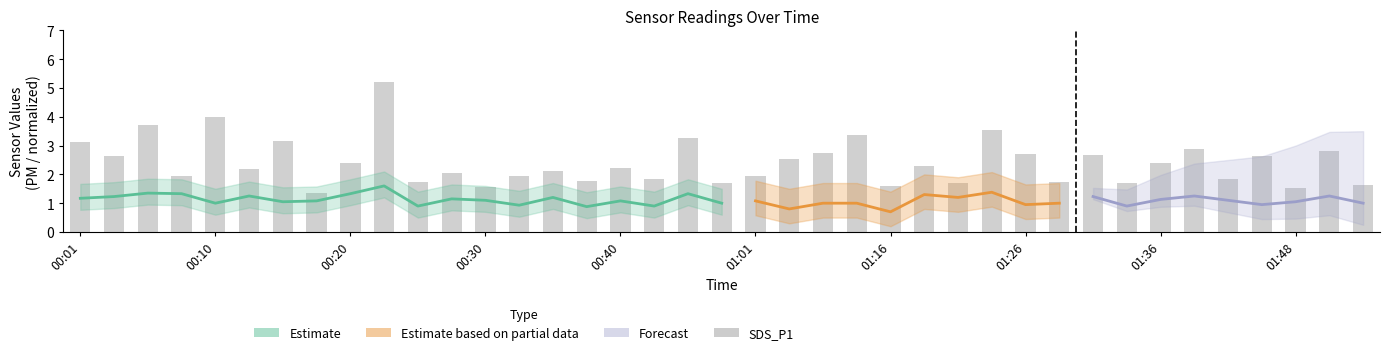

What is the label of the 8th bar from the right?

31